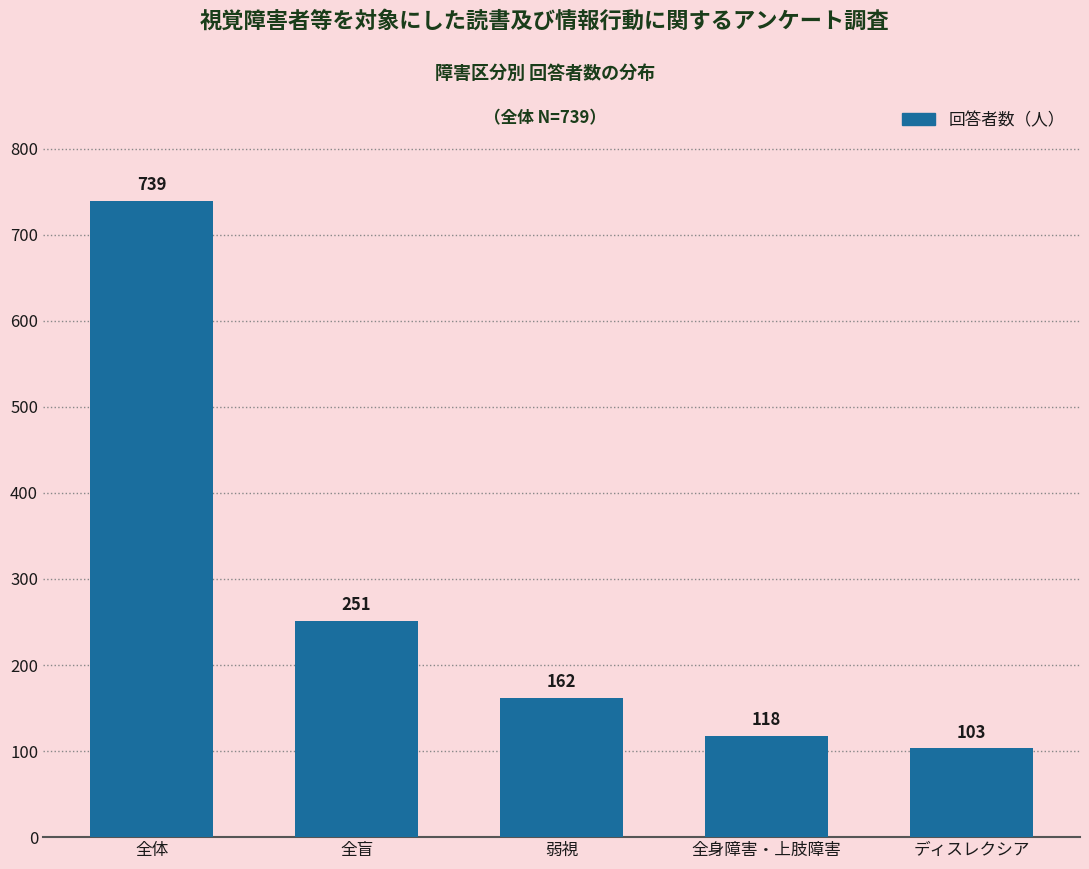

Reading left to right, list all the values displayed in this chart.

739	251	162	118	103